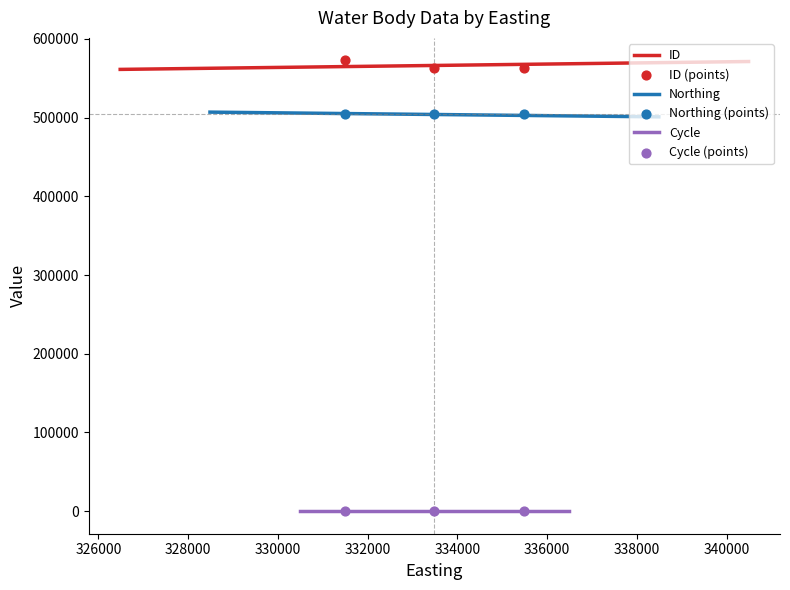

Which series reaches the maximum Y coordinate?

ID (points)